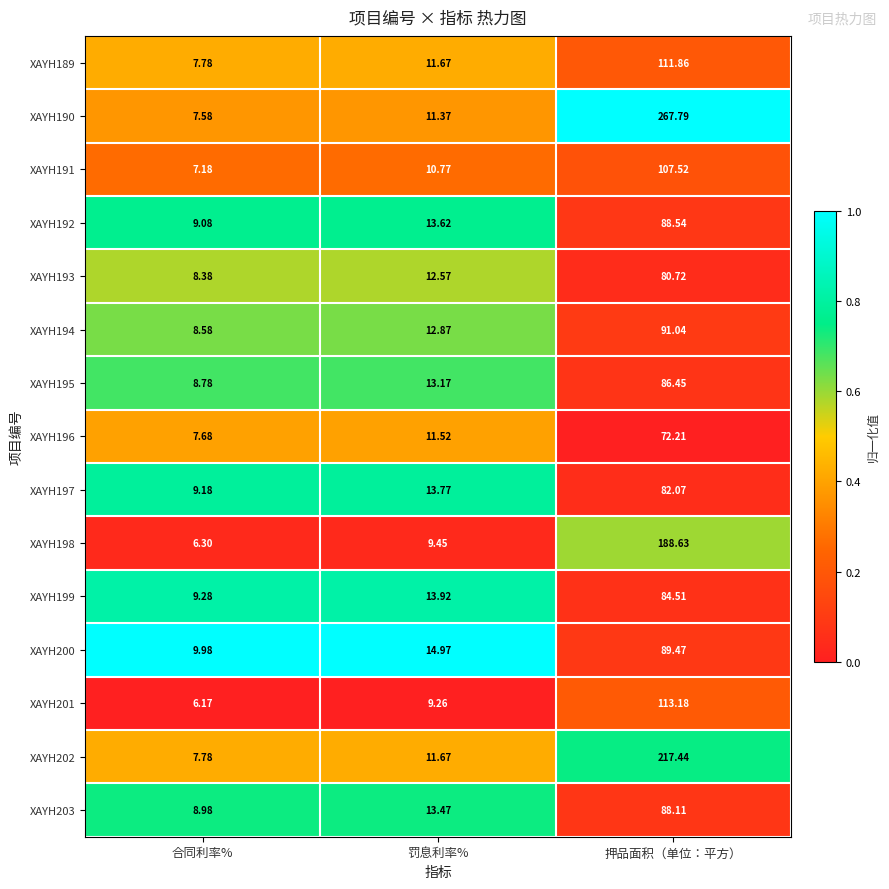

Which series has the widest spread of values?

XAYH190